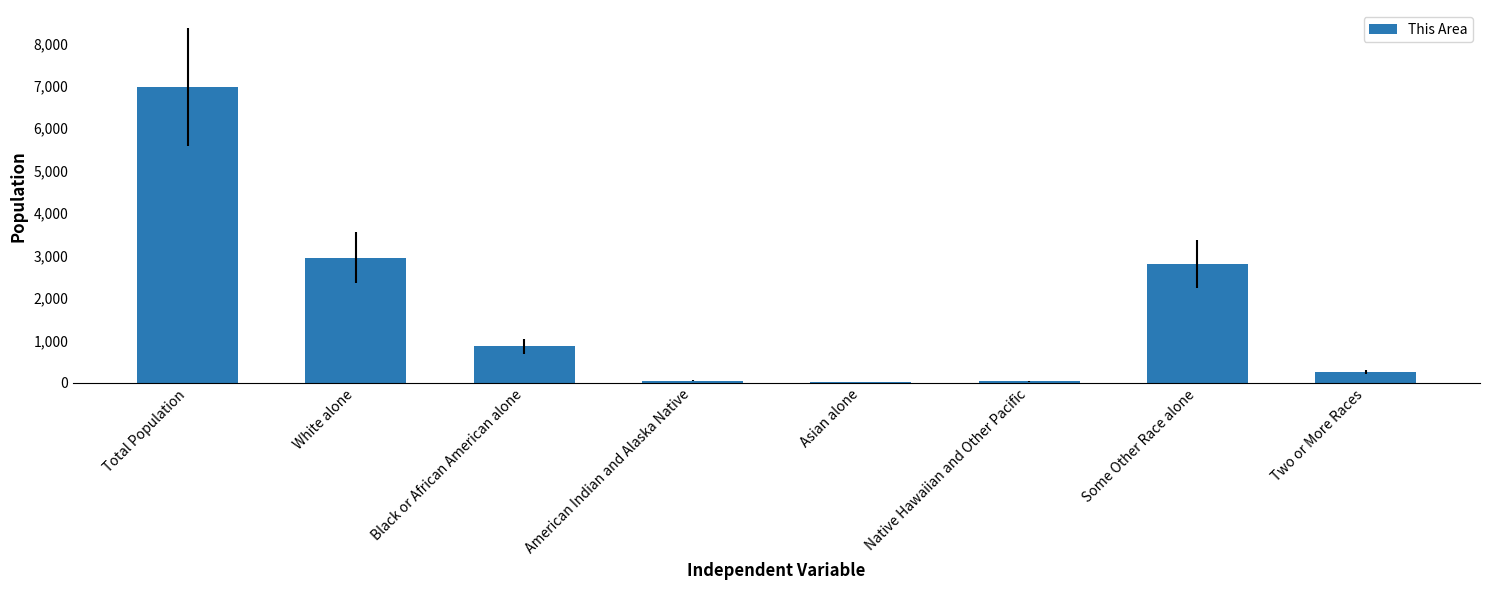

Which has a higher value, Black or African American alone or White alone?

White alone